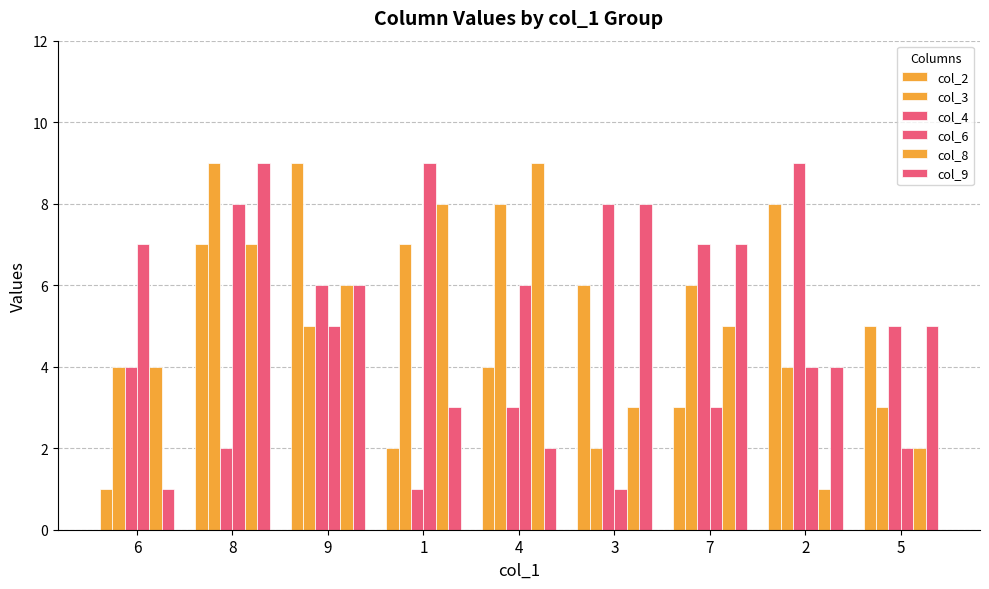

What position from the right is 4?

5